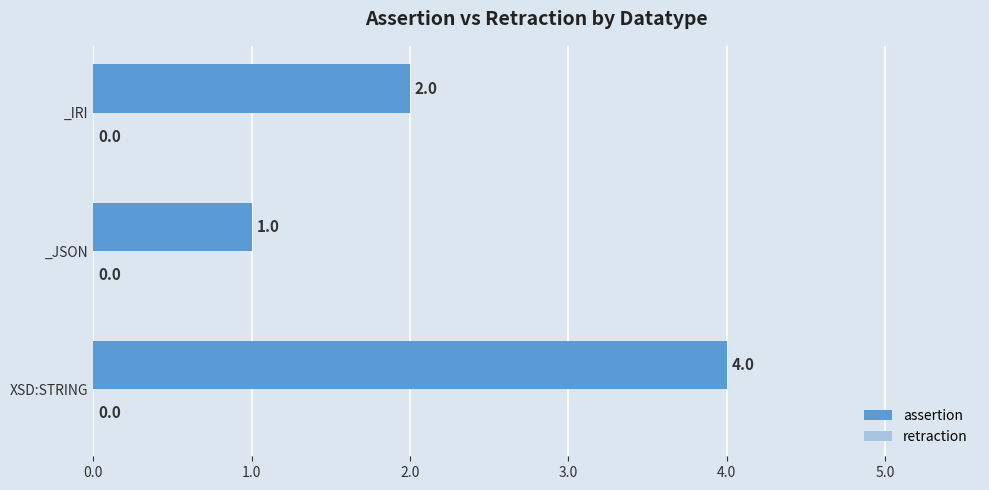

List the labels in order of value, largest first.

XSD:STRING, _IRI, _JSON